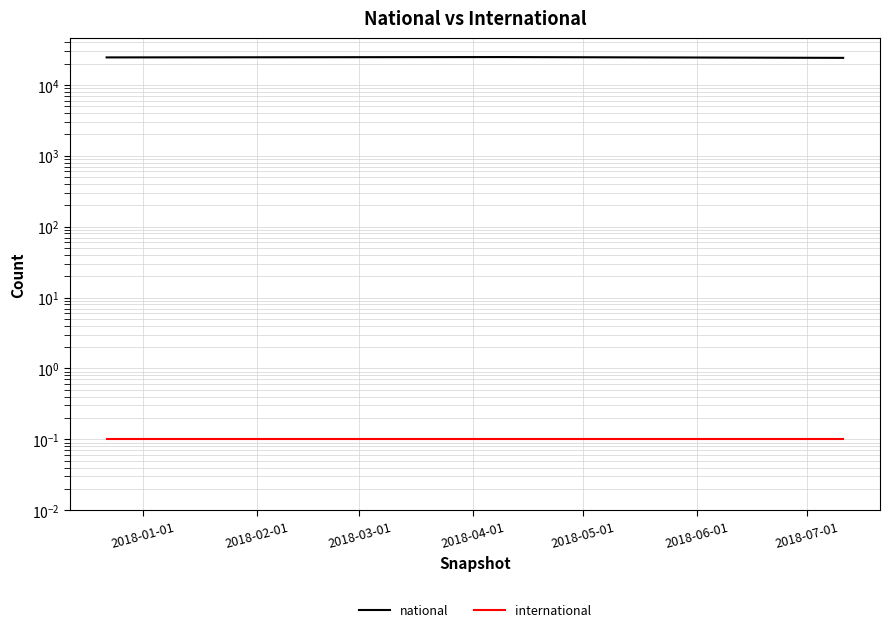

What is the approximate value of national at 2018-02-01?

24655.0